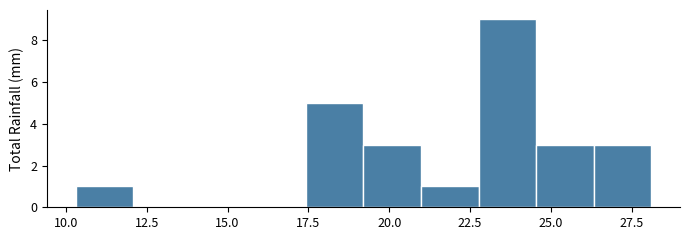

Read against the x-axis, roughly where is the centre of the tallest bar?

23.5